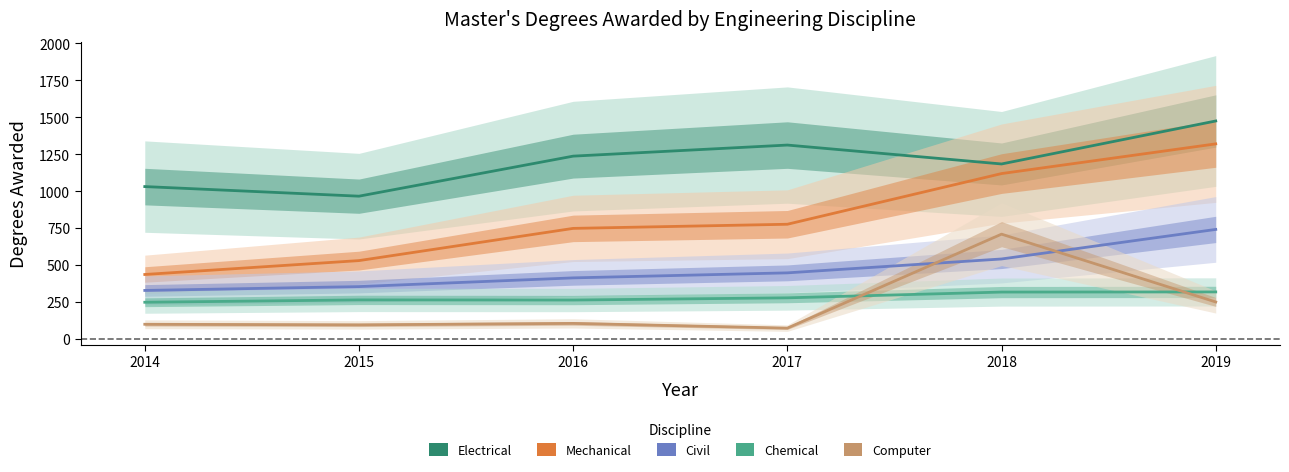

True or false: Civil and Computer intersect in this chart.

True